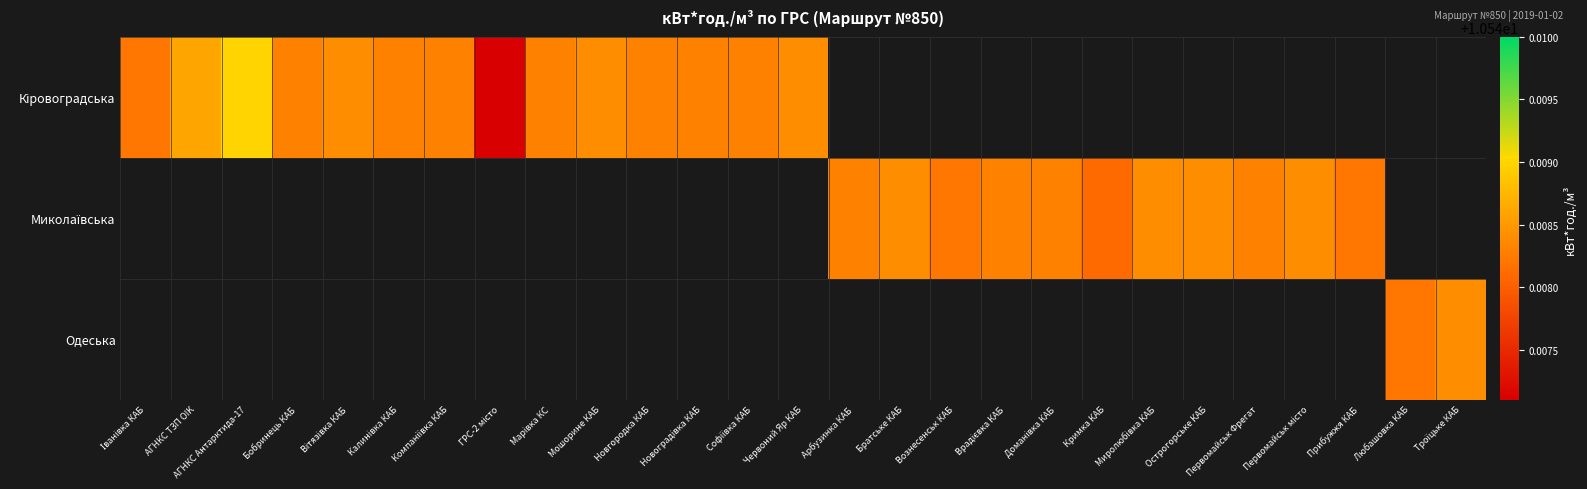

What is the maximum value shown in the chart?

10.5